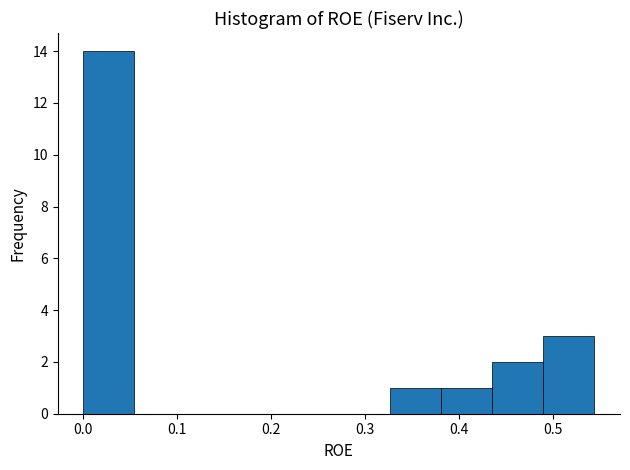

How tall is the bar that spans 0.44 to 0.49 on the x-axis? Neither the bar edges nor the heights are printed on the chart, so give them approximately, as read against the axes.

2